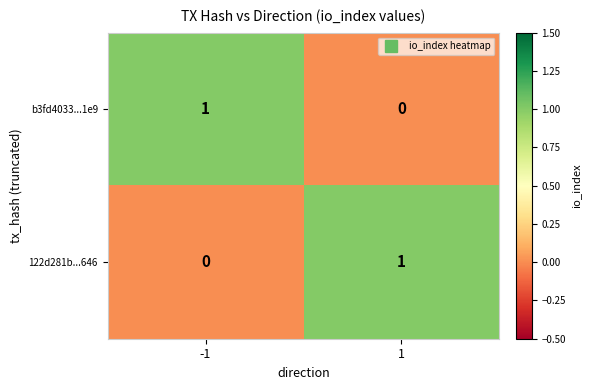

Count the number of data series in this chart.

2